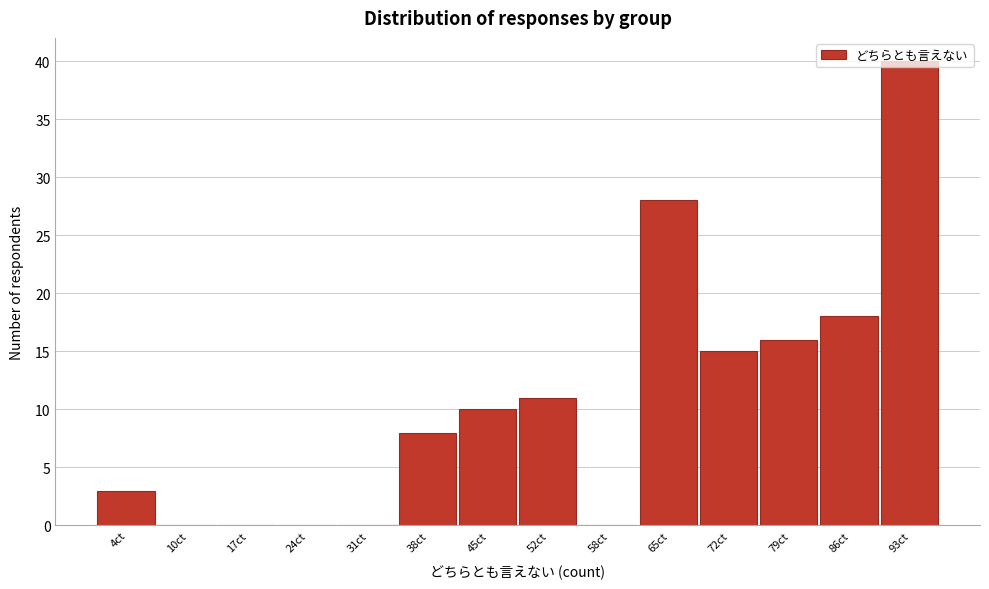

What is the change in value from 24ct to 65ct?

+28